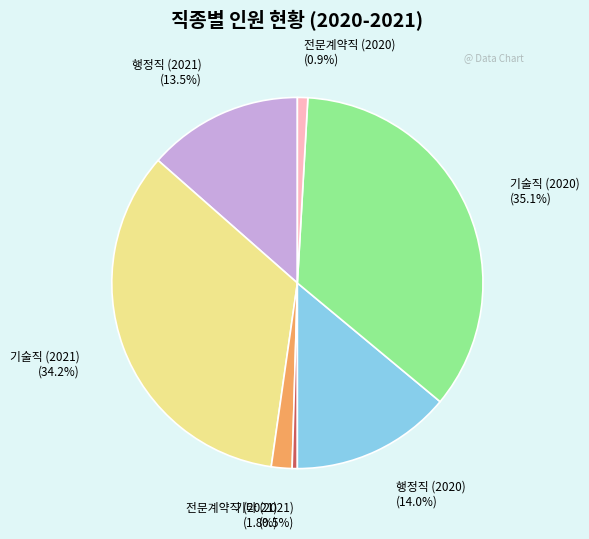

How many slices are in this pie chart?

7